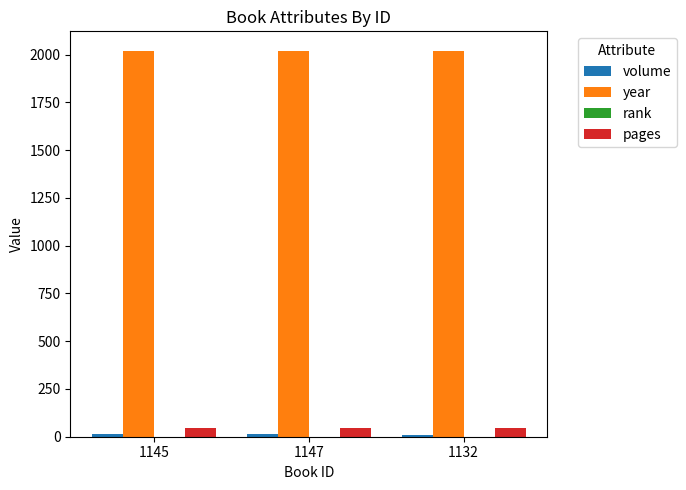

Count the number of data series in this chart.

4